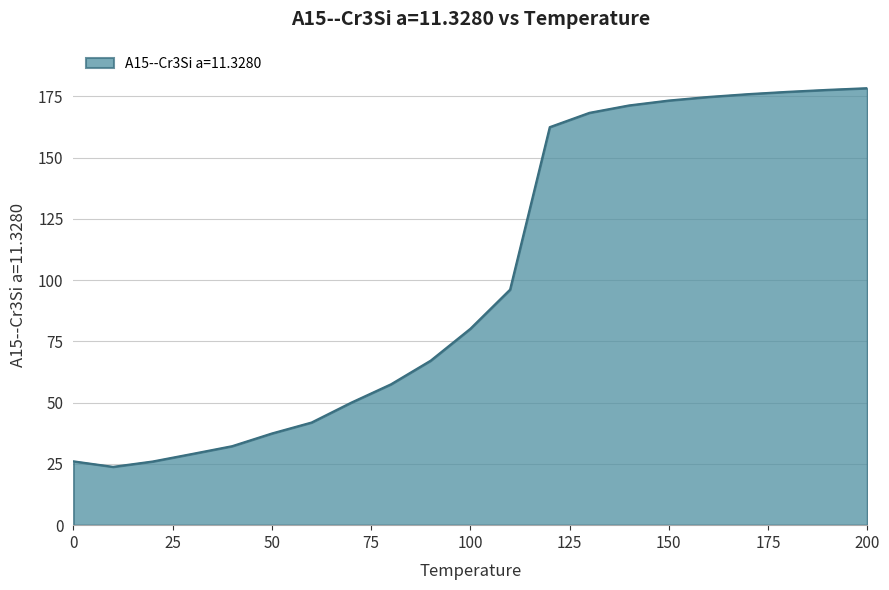

What is the minimum value shown in the chart?

23.8